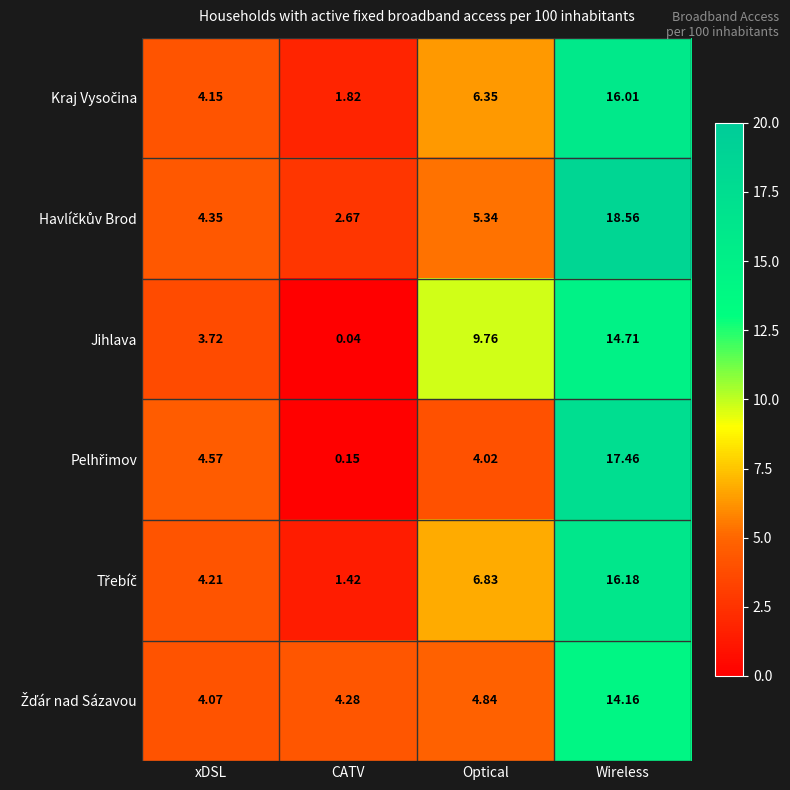

At which category is the sum across all series the highest?

Wireless